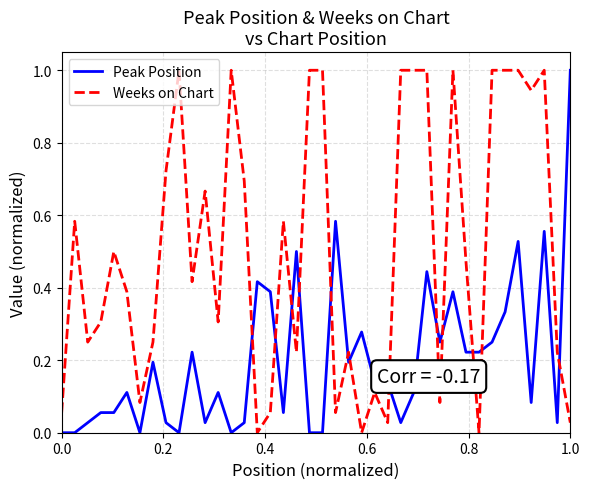

After their last crossing, which series has the higher values: Peak Position or Weeks on Chart?

Peak Position